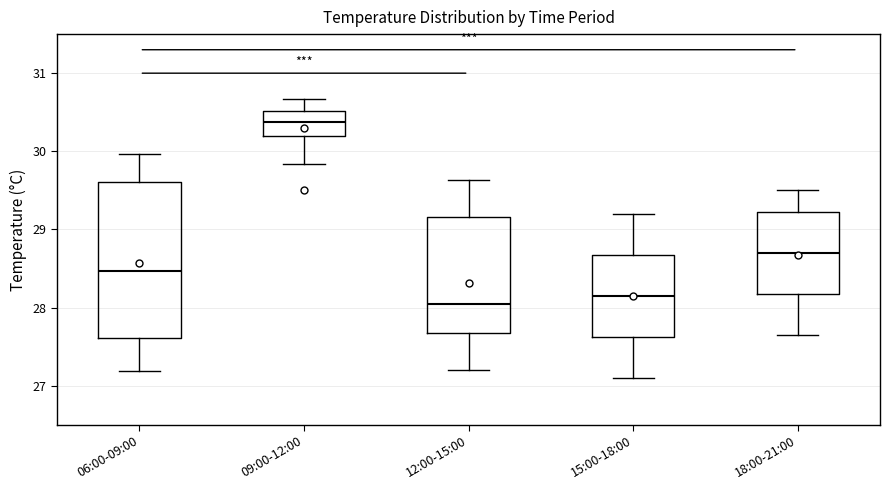

Which box's median line is the highest?

09:00-12:00